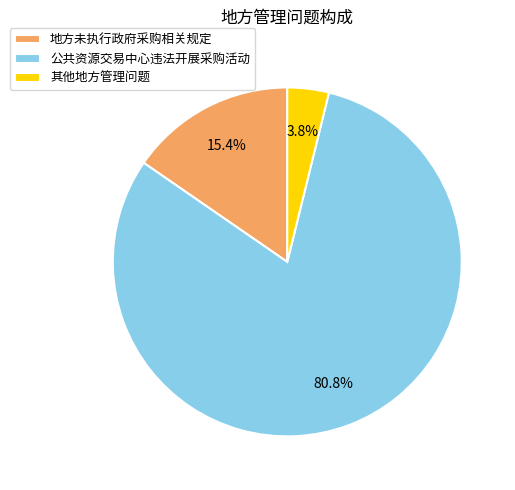

What is the smallest slice in the pie chart?

其他地方管理问题